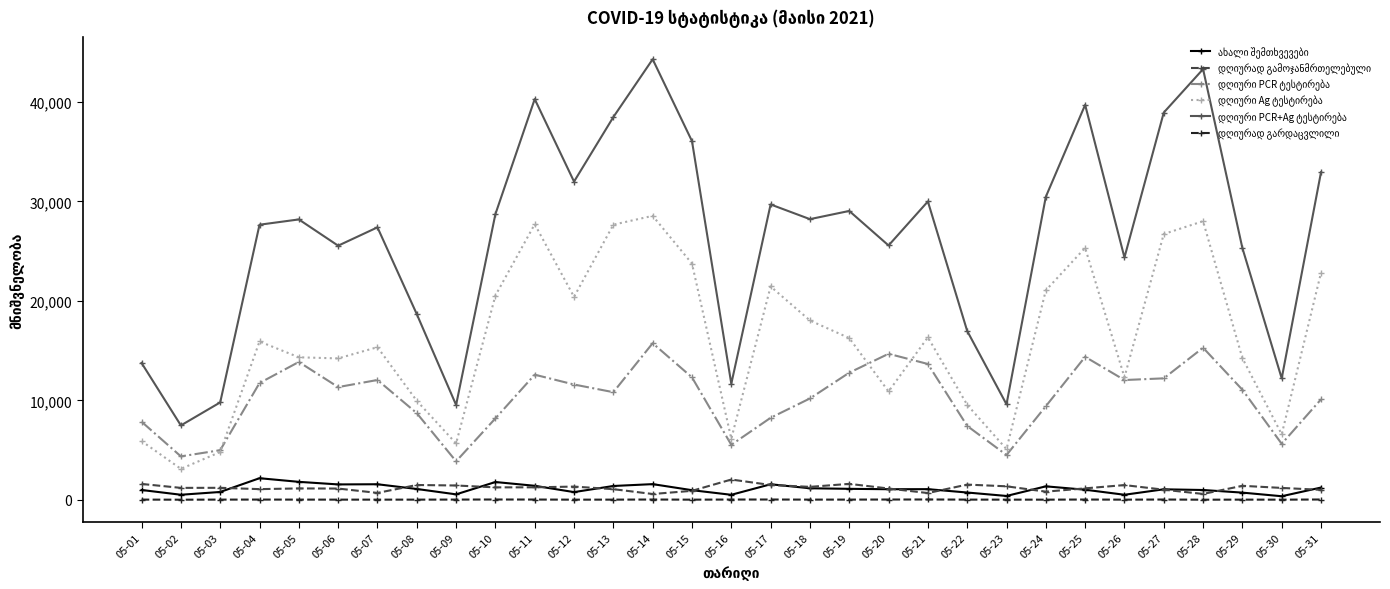

True or false: დღიური PCR ტესტირება has a value of 19655 at 05-20.

False